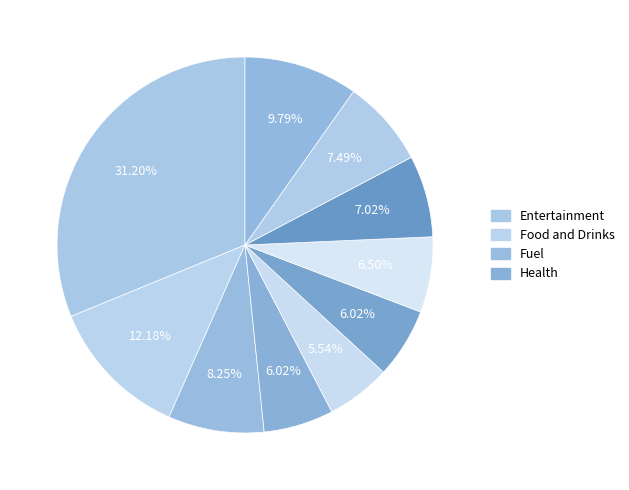

Count the number of slices in the pie.

10